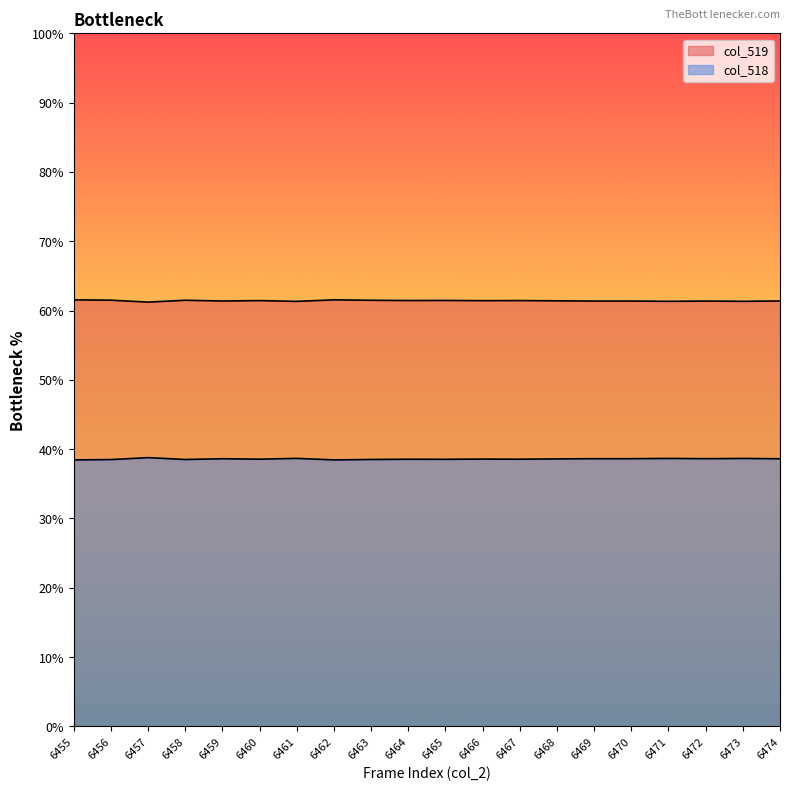

Count the col_519 values in the range 38 to 39.

20